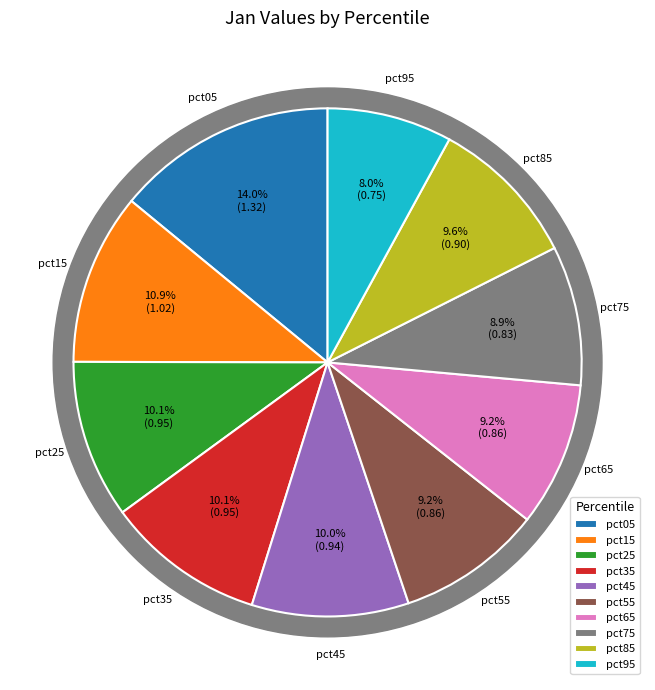

To the nearest percent, what is the average slice percentage?

10%